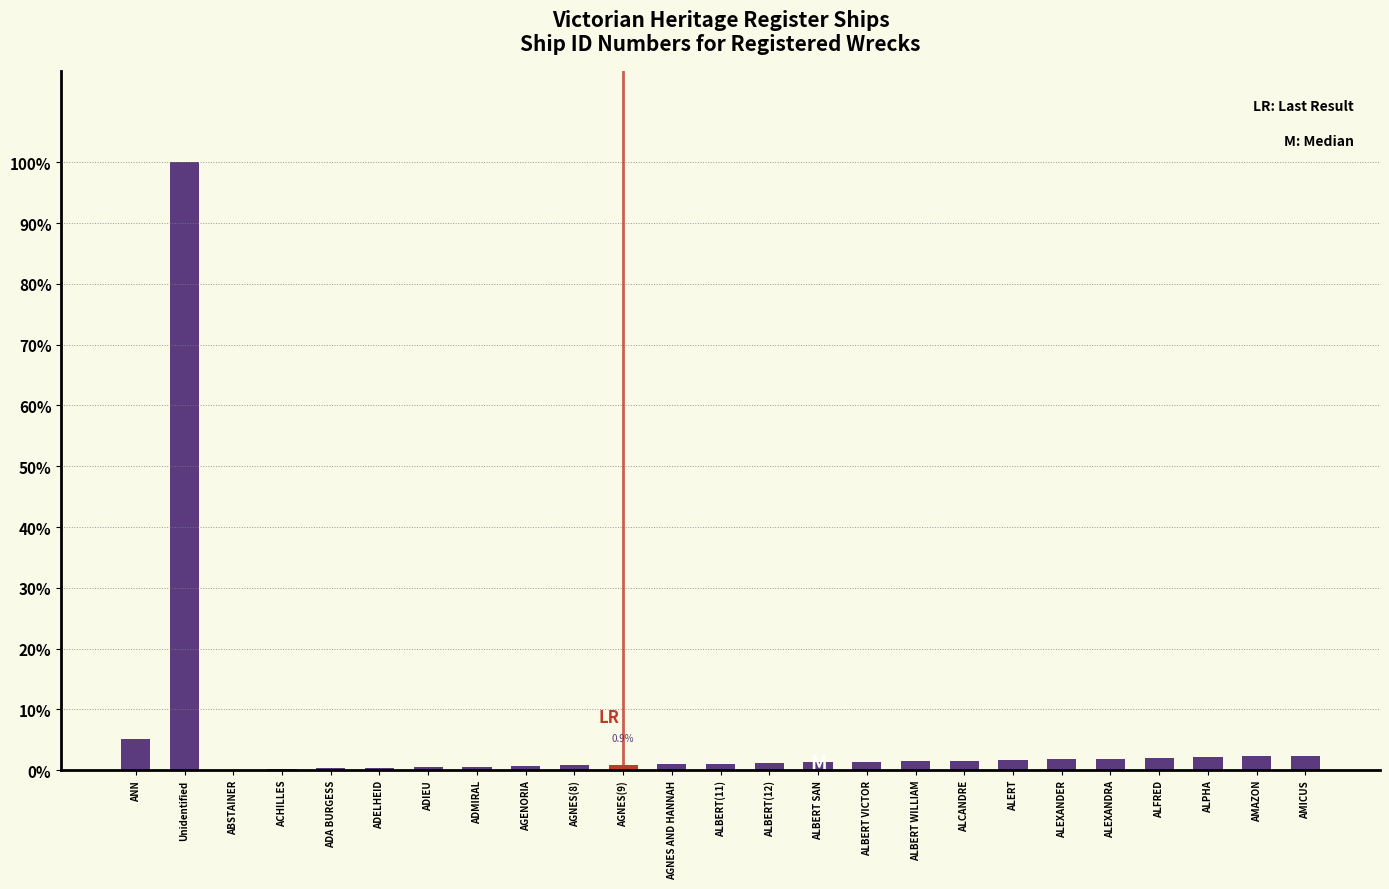

What is the sum of all values?

1339